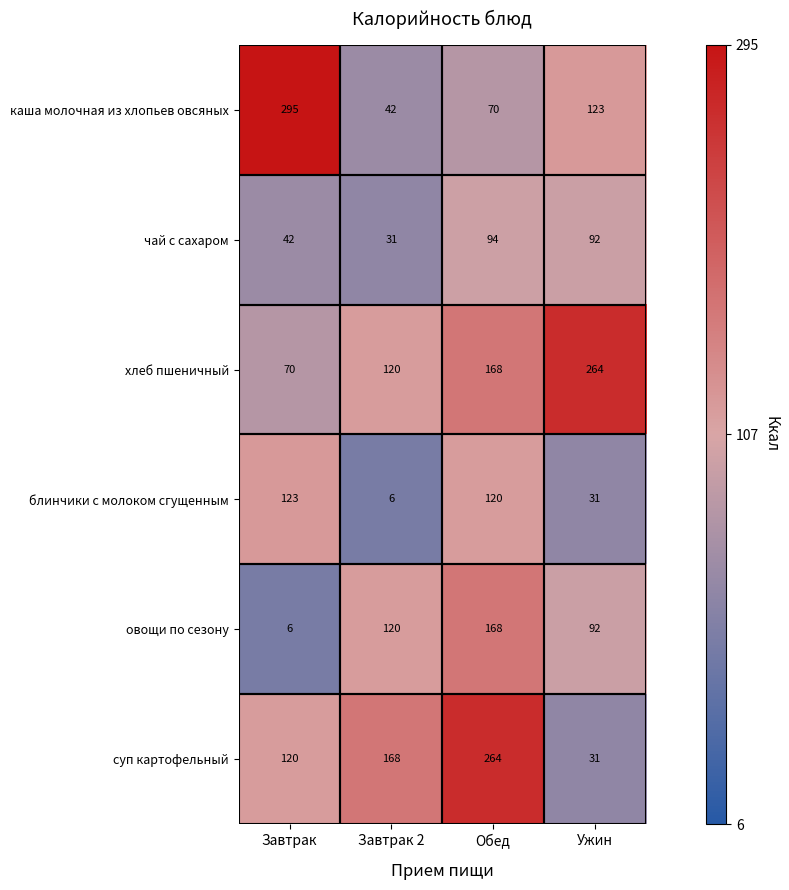

Which series has the largest total across all categories?

хлеб пшеничный